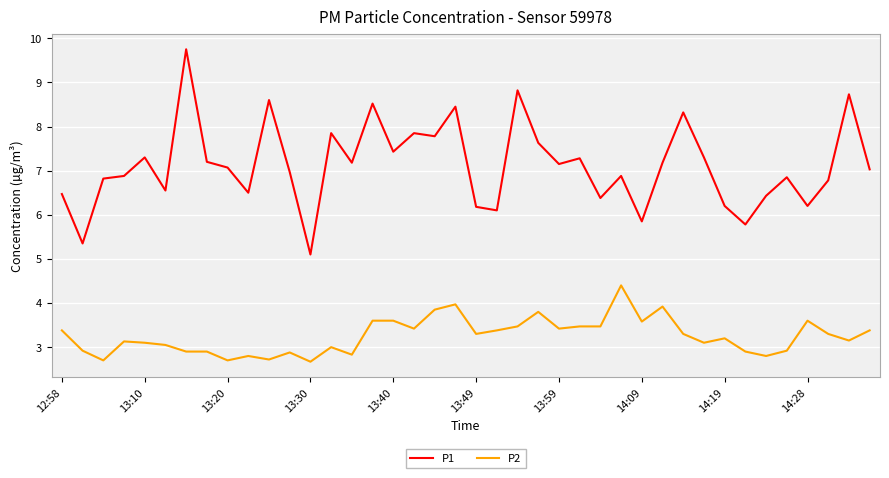

True or false: P2 and P1 cross at least once.

False